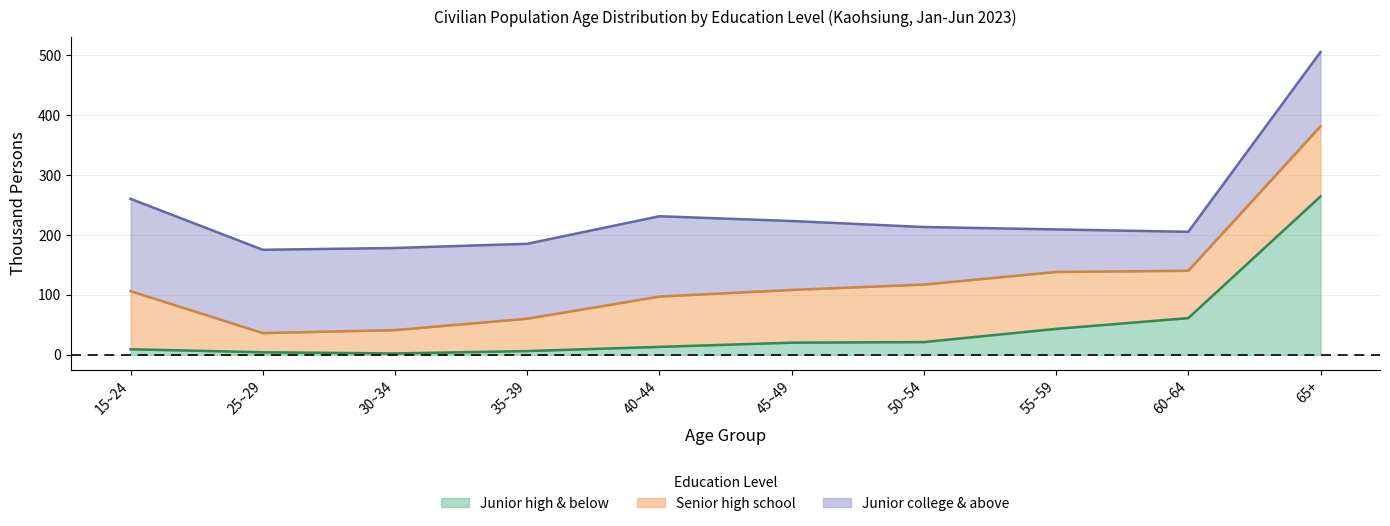

At which label does Junior college & above reach its peak?

15~24